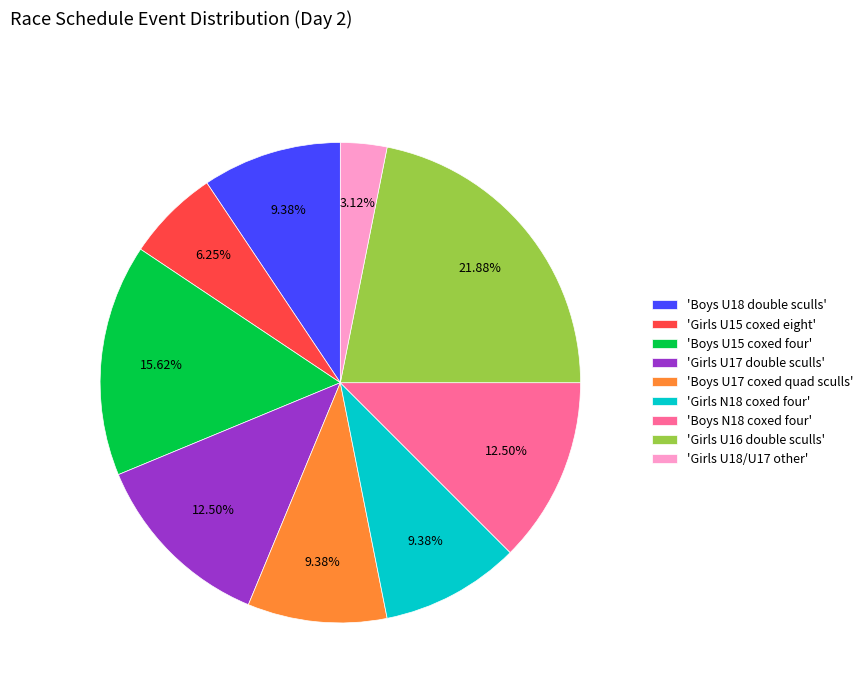

Is 'Girls U18/U17 other' the majority of the pie?

No